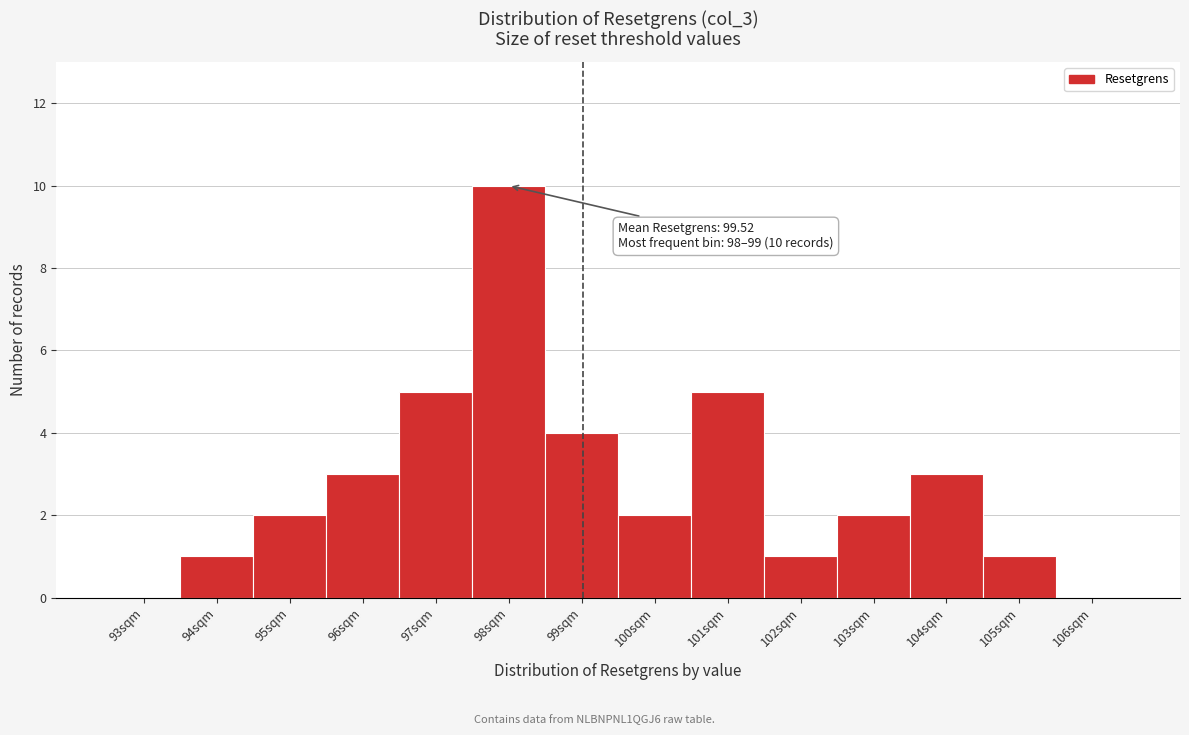

Reading right to left, extract all data points from this chart.

106sqm=0	105sqm=1	104sqm=3	103sqm=2	102sqm=1	101sqm=5	100sqm=2	99sqm=4	98sqm=10	97sqm=5	96sqm=3	95sqm=2	94sqm=1	93sqm=0